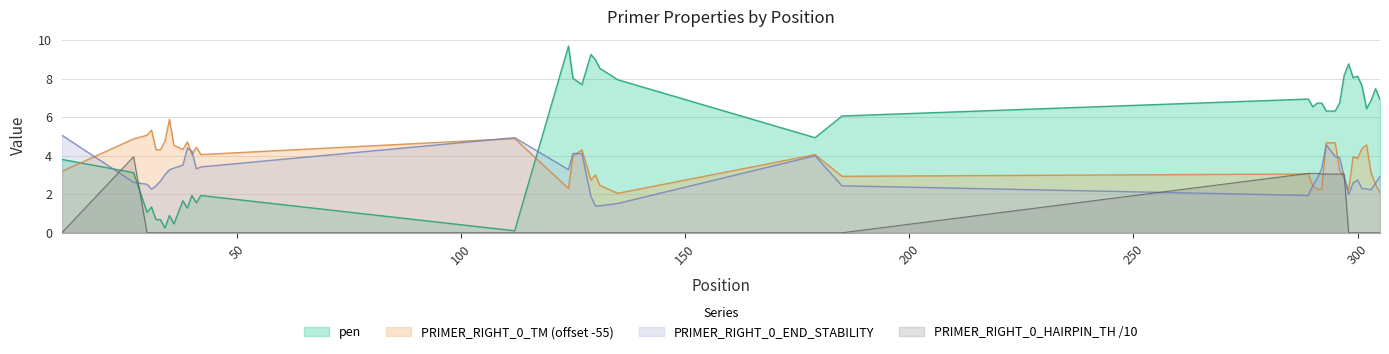

List the labels in order of pen value, largest first.

124, 129, 130, 298, 131, 297, 300, 299, 125, 135, 127, 301, 304, 289, 305, 303, 296, 291, 292, 290, 302, 293, 295, 185, 179, 11, 27, 40, 42, 38, 41, 31, 39, 30, 35, 32, 33, 36, 34, 112